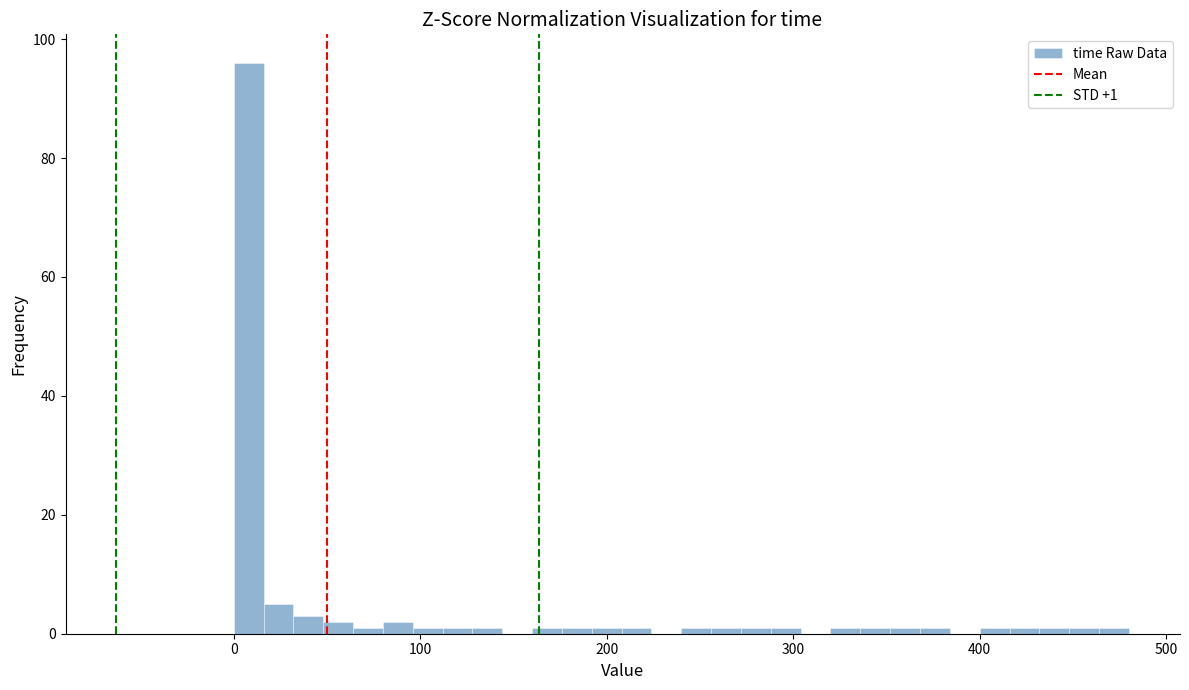

Read against the x-axis, roughly where is the centre of the tallest bar?

10